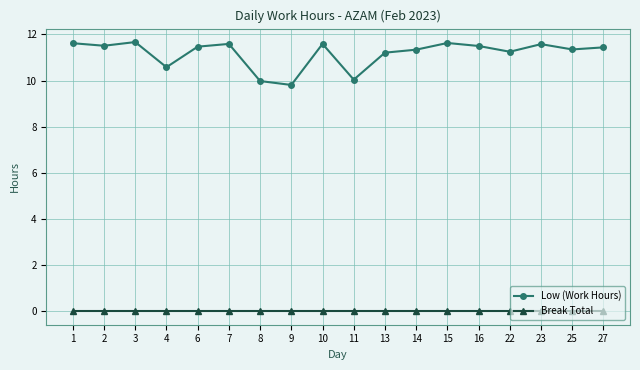

True or false: Low (Work Hours) has more than 1 interior local peaks.

True